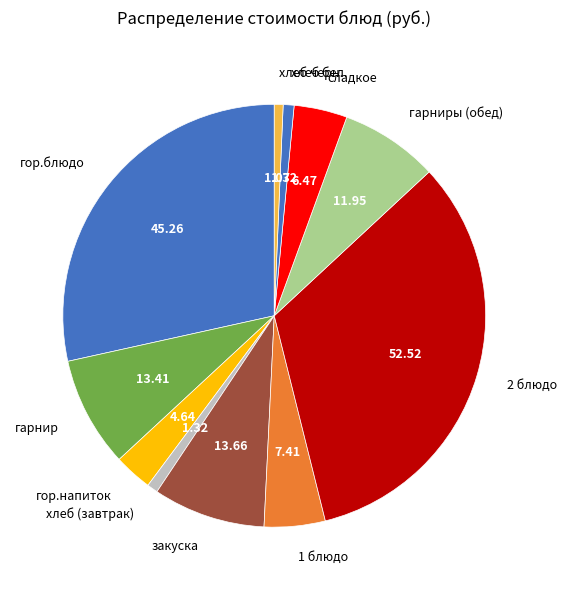

Is the sum of закуска and гарниры (обед) greater than half?

No